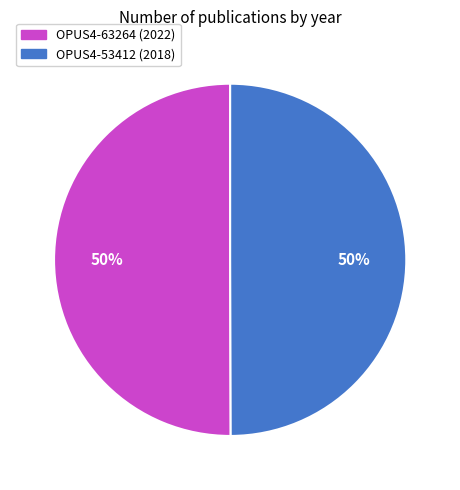

Approximately how many times larger is the value at OPUS4-63264 compared to OPUS4-53412?

1.0